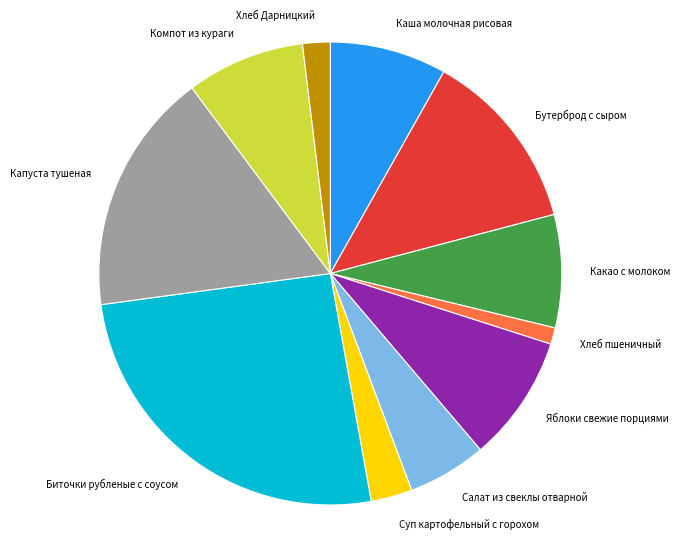

Approximately how many times larger is the value at Суп картофельный с горохом compared to Какао с молоком?

0.4